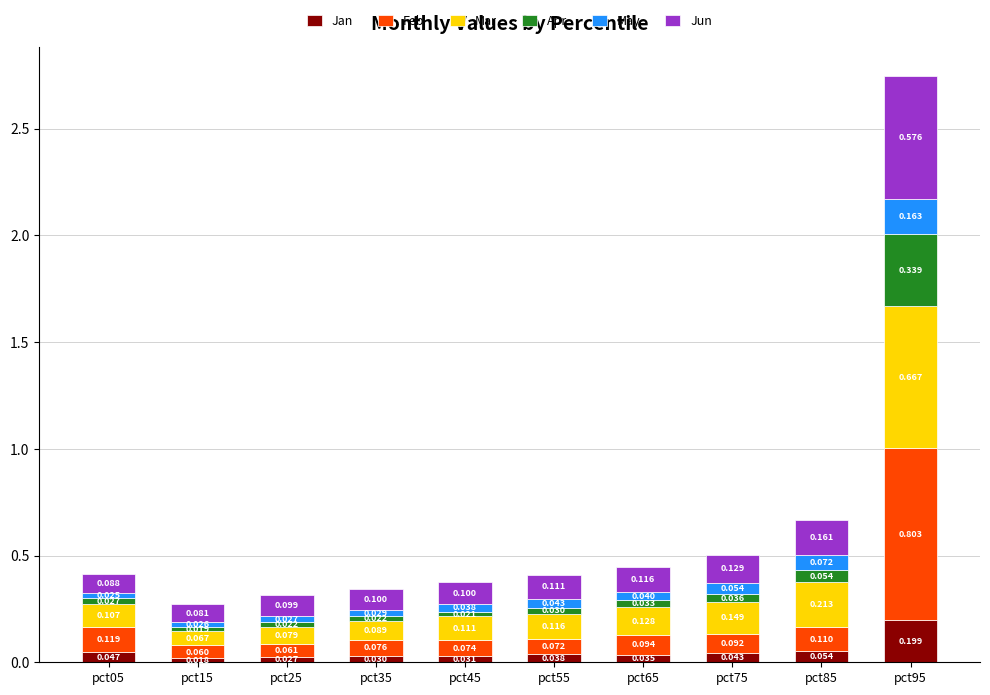

Are the bars horizontal?

No